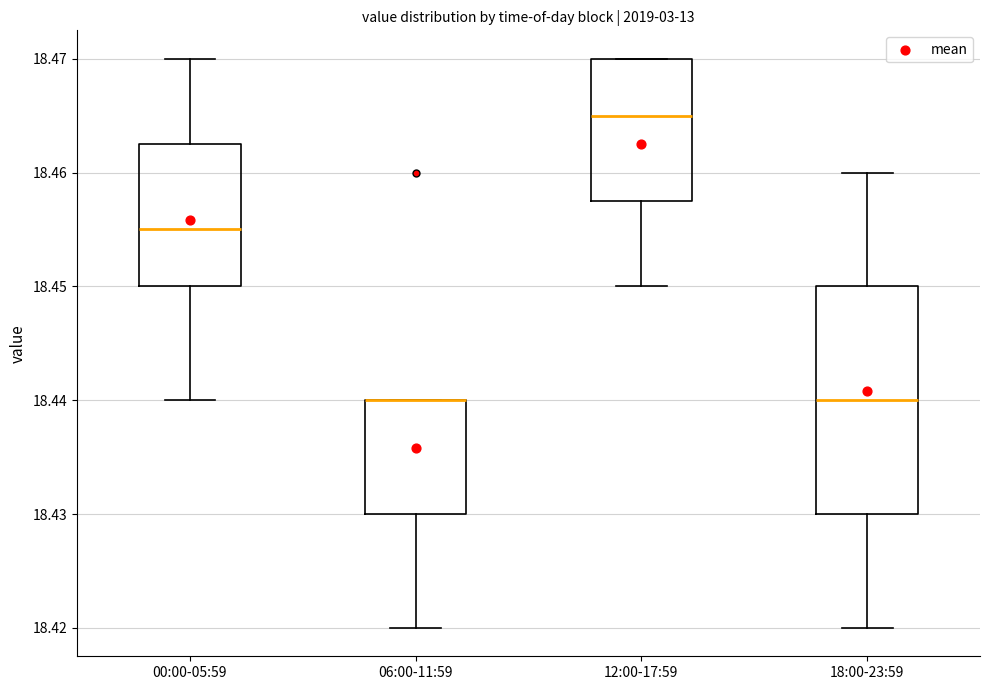

Reading left to right, transcribe this box plot: for each box, give where its median line is, the range the box spans, and where its two whiskers end, as read against the y-axis. The values are not printed on the chart, so give them approximately, as read against the axis.

00:00-05:59: median 18.455, box 18.450 to 18.463, whiskers 18.440 to 18.470
06:00-11:59: median 18.440 (drawn on the box's upper edge), box 18.430 to 18.440, whiskers 18.420 to 18.440
12:00-17:59: median 18.465, box 18.458 to 18.470, whiskers 18.450 to 18.470
18:00-23:59: median 18.440, box 18.430 to 18.450, whiskers 18.420 to 18.460